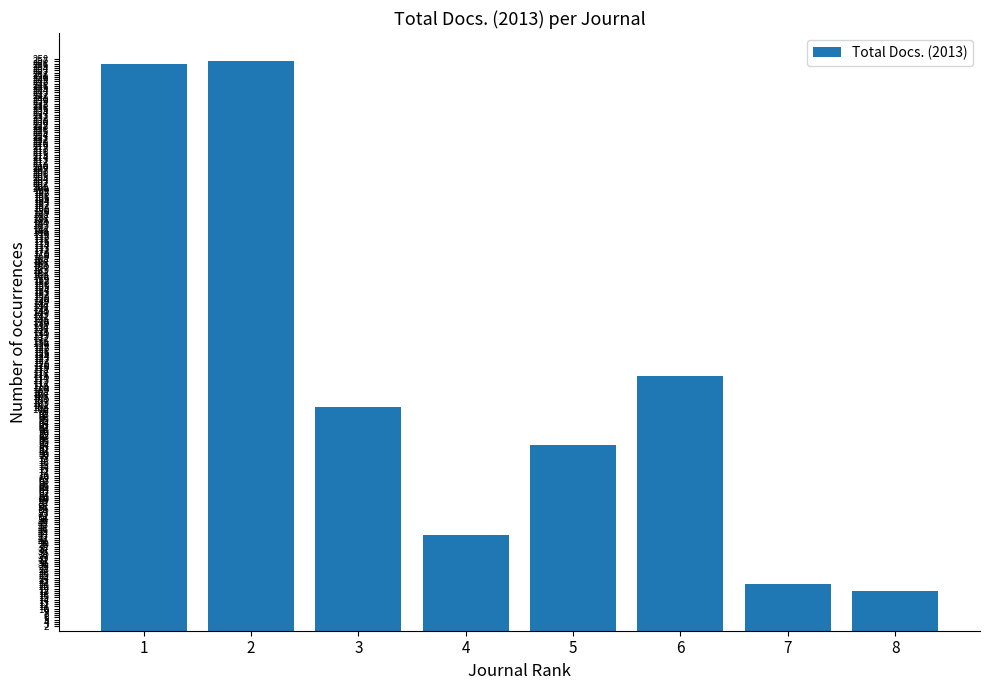

Is it true that the value at 2 is 137?

False